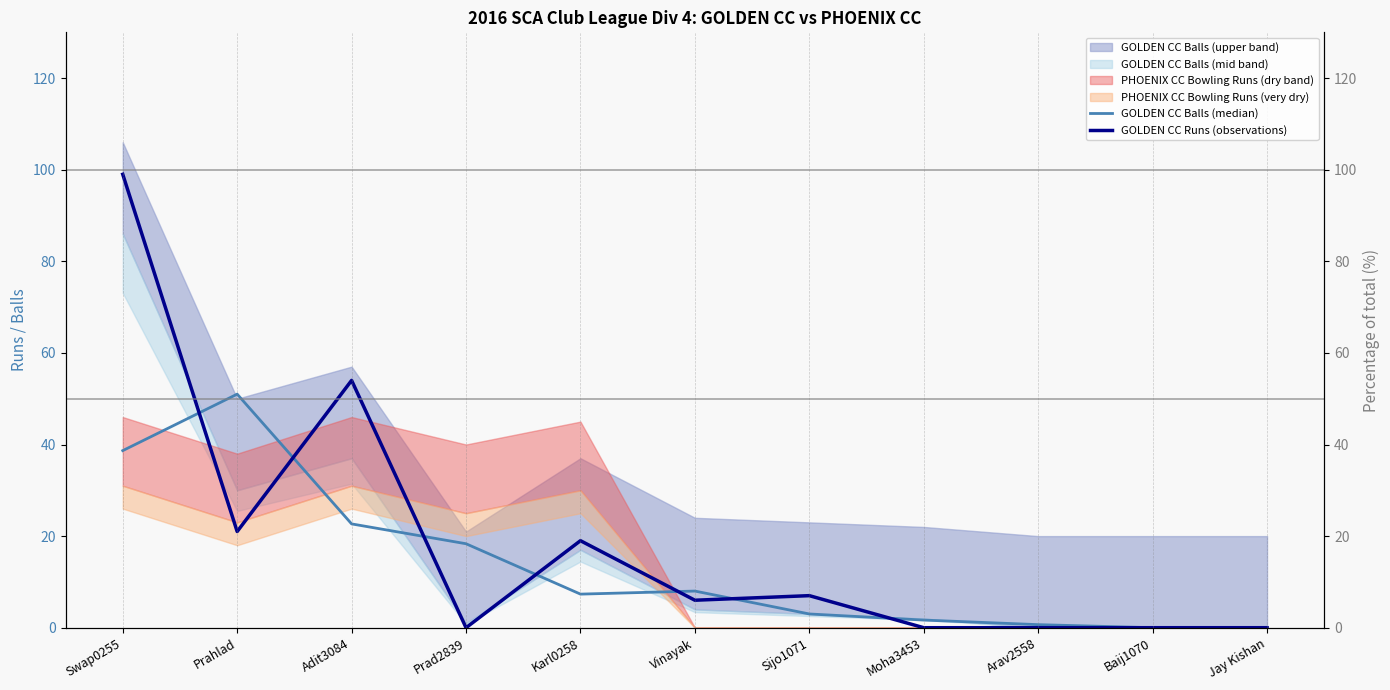

What is the label of the 9th point from the right?

Adit3084